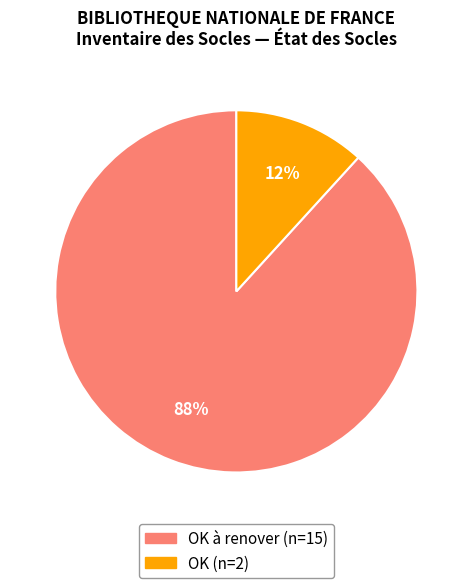

Does any single category account for the majority?

Yes